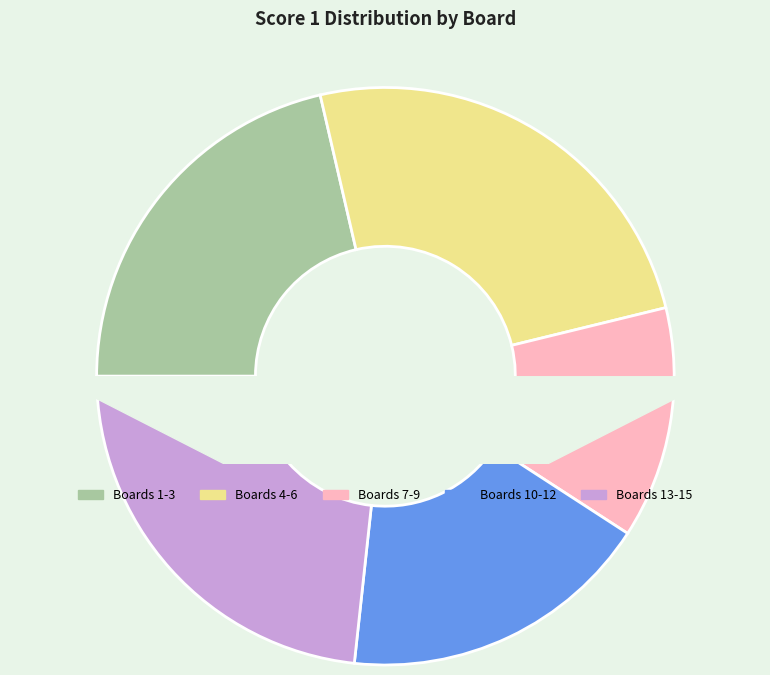

Which slice is the largest?

Boards 4-6